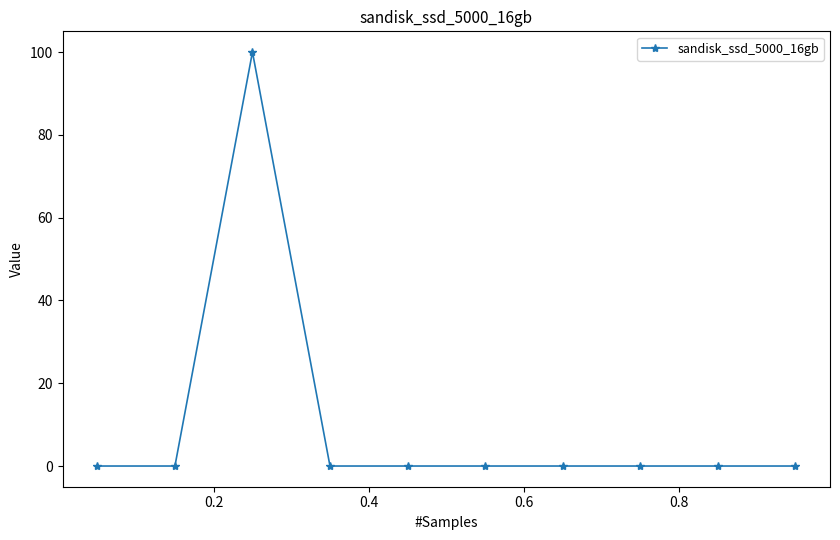

Reading left to right, transcribe all the data shown in this chart.

0	0	100	0	0	0	0	0	0	0